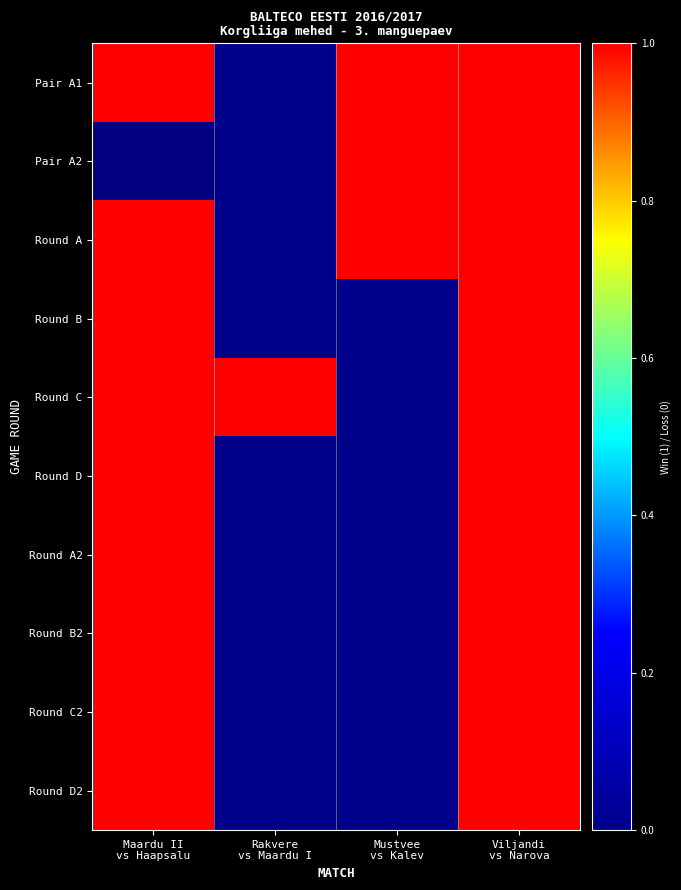

At how many categories does at least one series exceed 0?

4